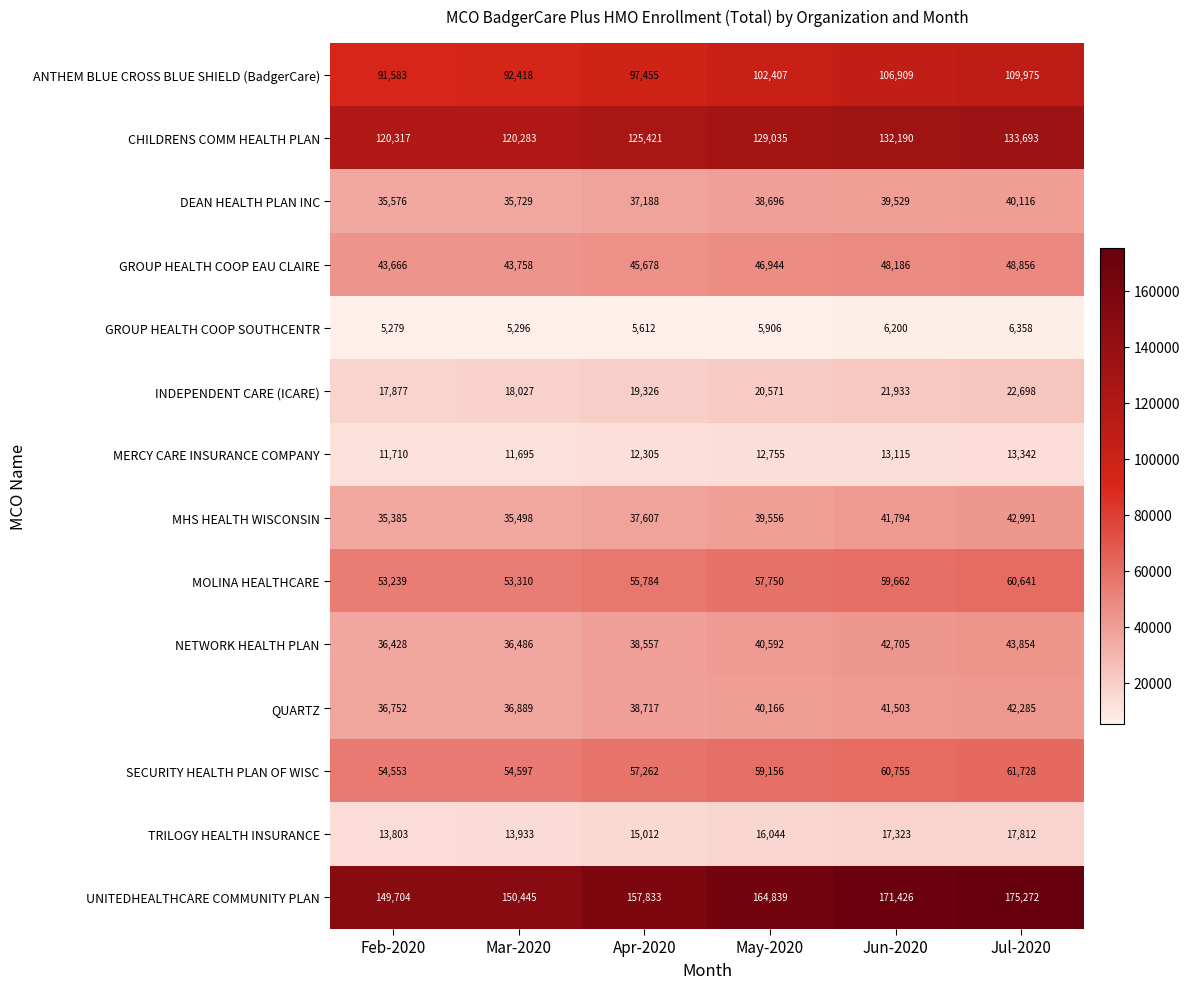

What is the average value of the GROUP HEALTH COOP SOUTHCENTR series?

5775